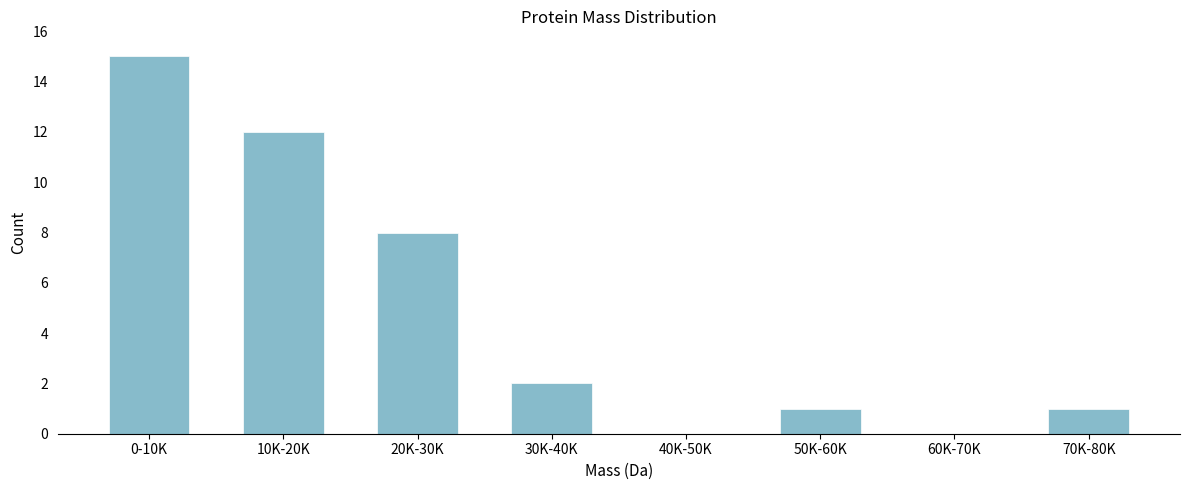

Reading left to right, transcribe all the data shown in this chart.

0-10K=15	10K-20K=12	20K-30K=8	30K-40K=2	40K-50K=0	50K-60K=1	60K-70K=0	70K-80K=1